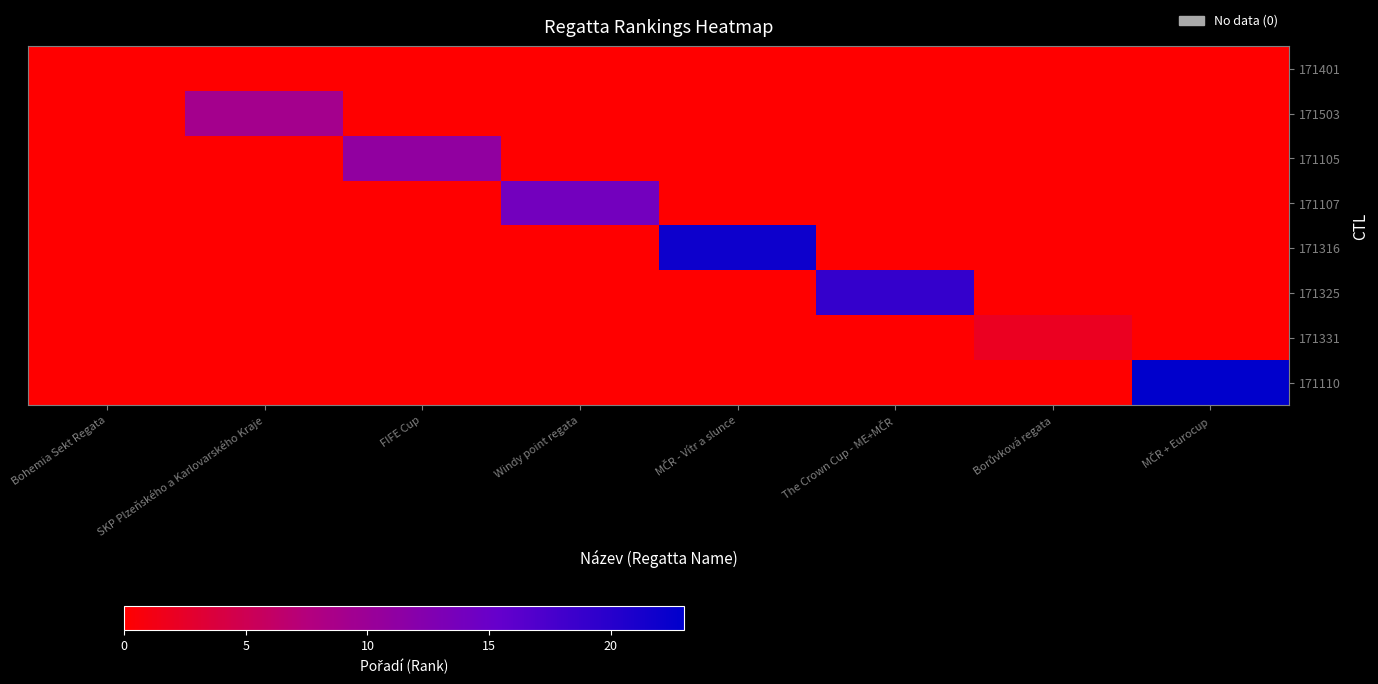

Which series has the largest total across all categories?

171110